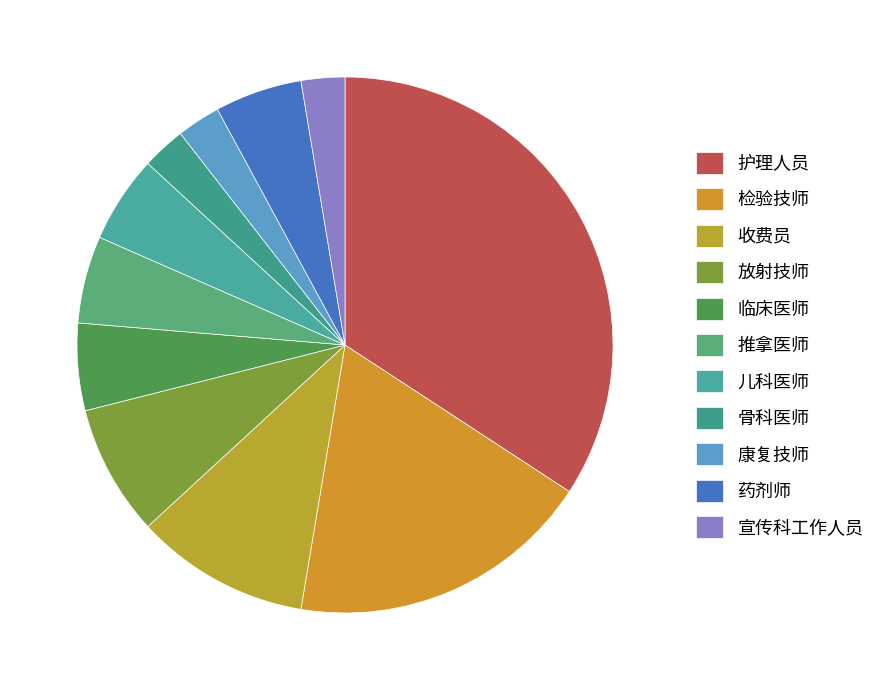

What is the largest slice in the pie chart?

护理人员